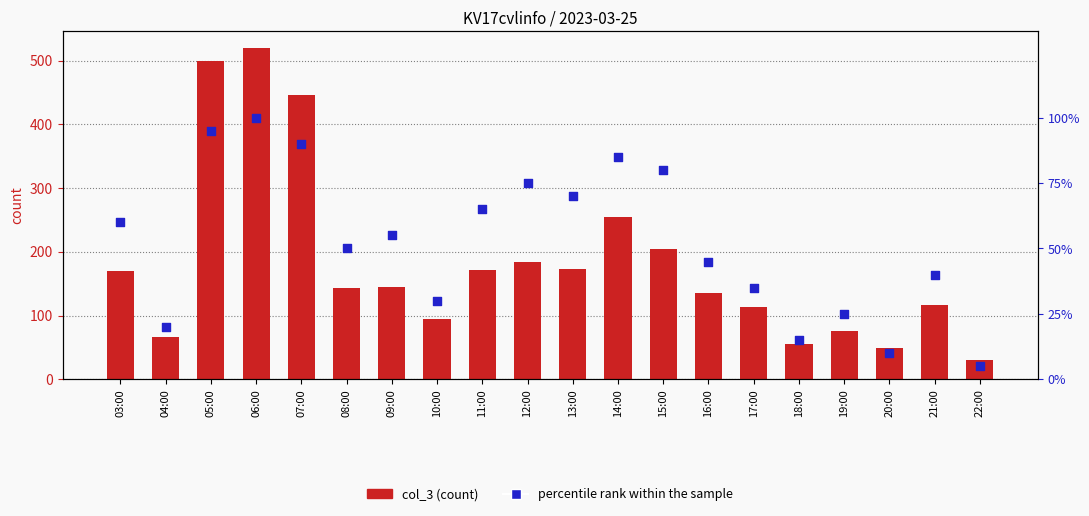

What is the total value across all series at 16:00?

180.0